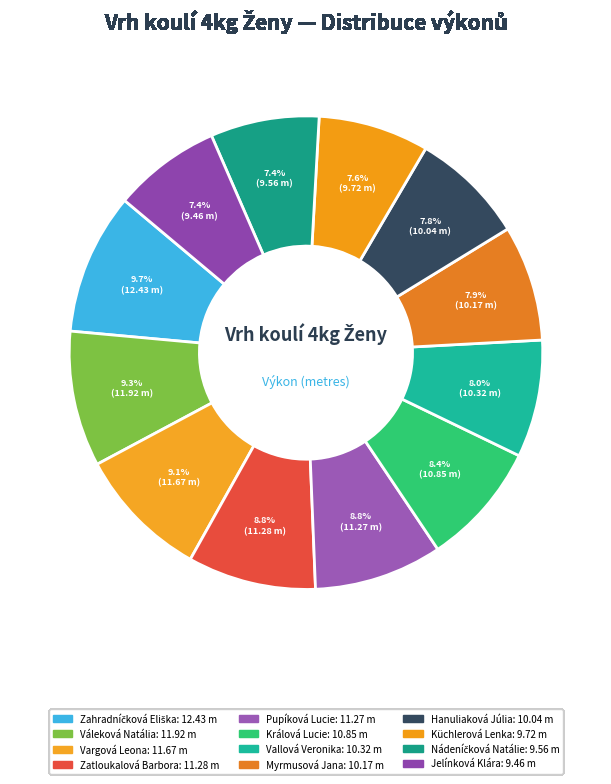

How many slices are in this pie chart?

12